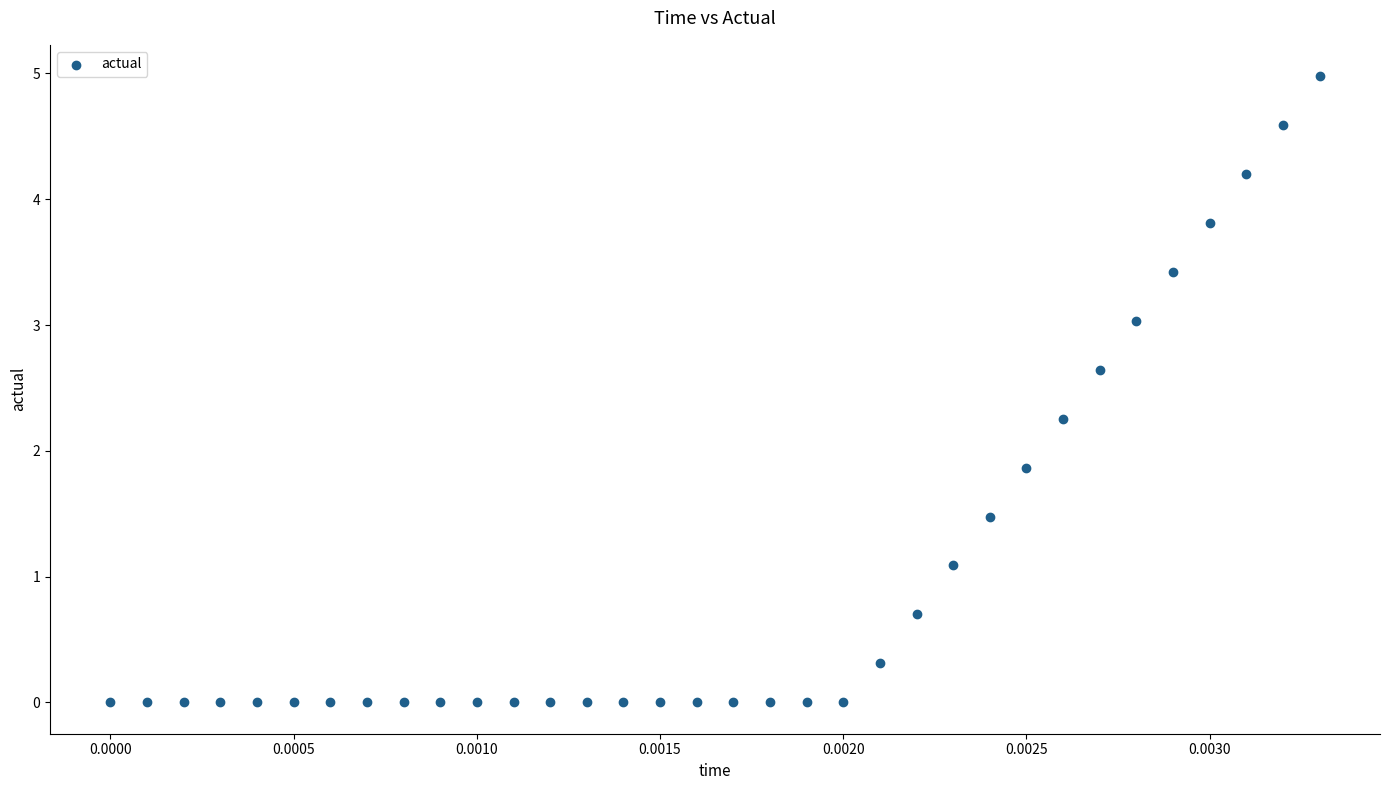

What is the range of Y values (max minus min)?

5.0